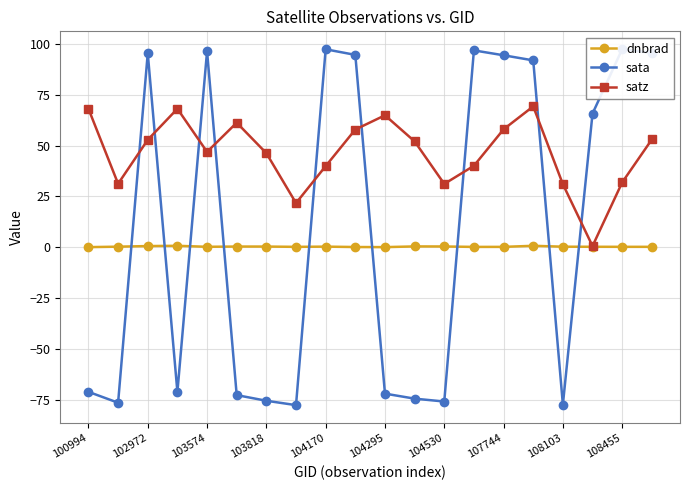

What is the maximum value for satz?

69.3